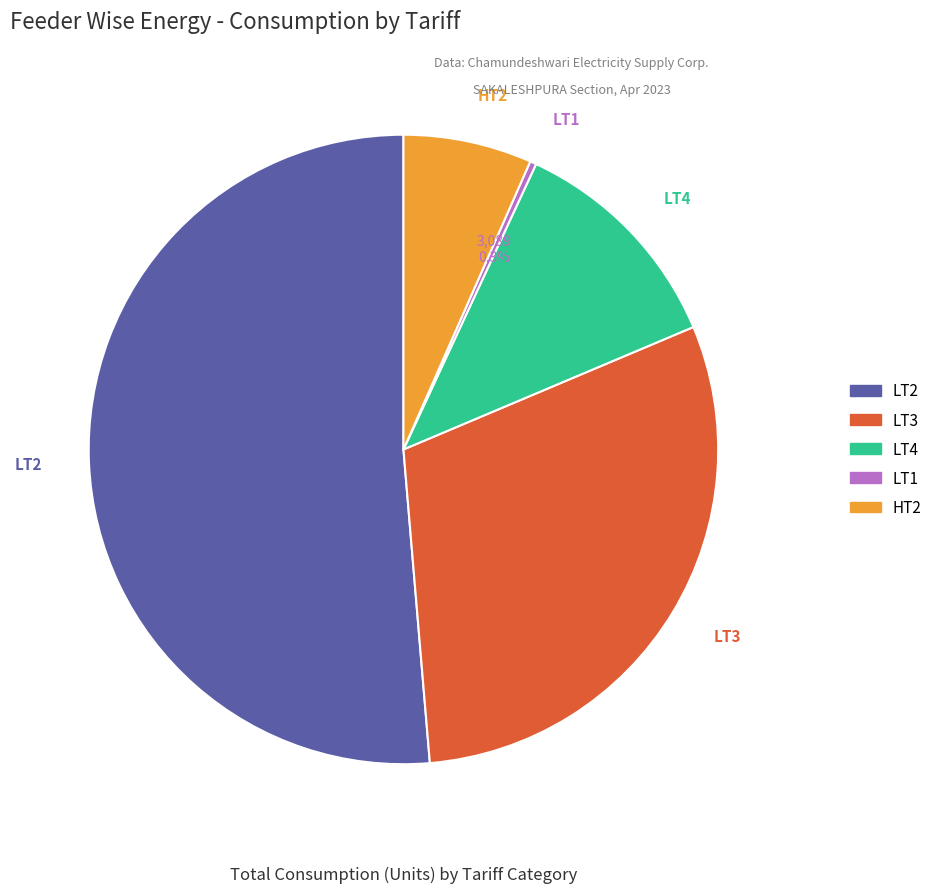

How many segments does this pie chart have?

5